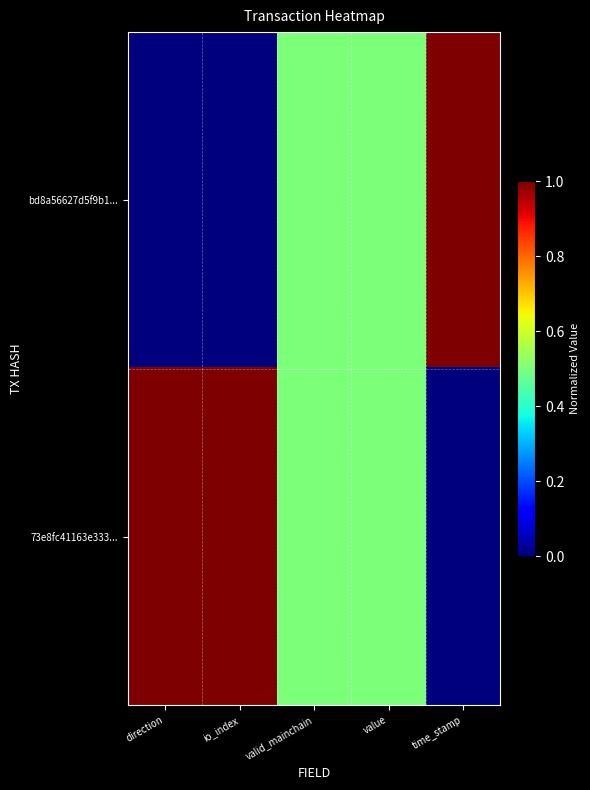

Reading left to right, transcribe all the data shown in this chart.

bd8a56627d5f9b1...: direction=0.0	io_index=0.0	valid_mainchain=0.5	value=0.5	time_stamp=1.0
73e8fc41163e333...: direction=1.0	io_index=1.0	valid_mainchain=0.5	value=0.5	time_stamp=0.0